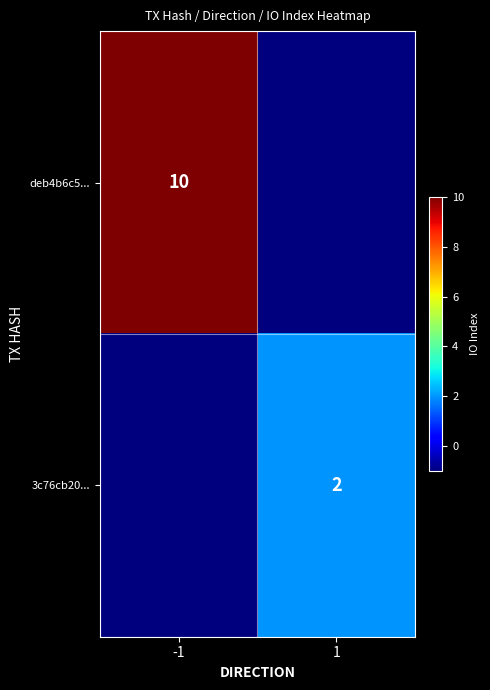

What is the smallest value displayed?

-1